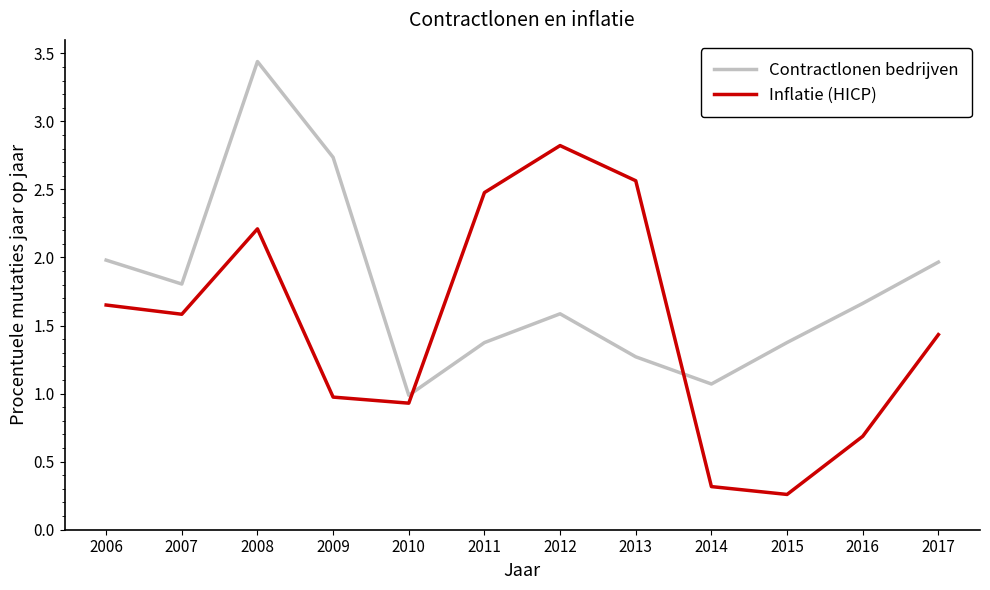

The Inflatie (HICP) series shows 2.4 at 2017. True or false?

False